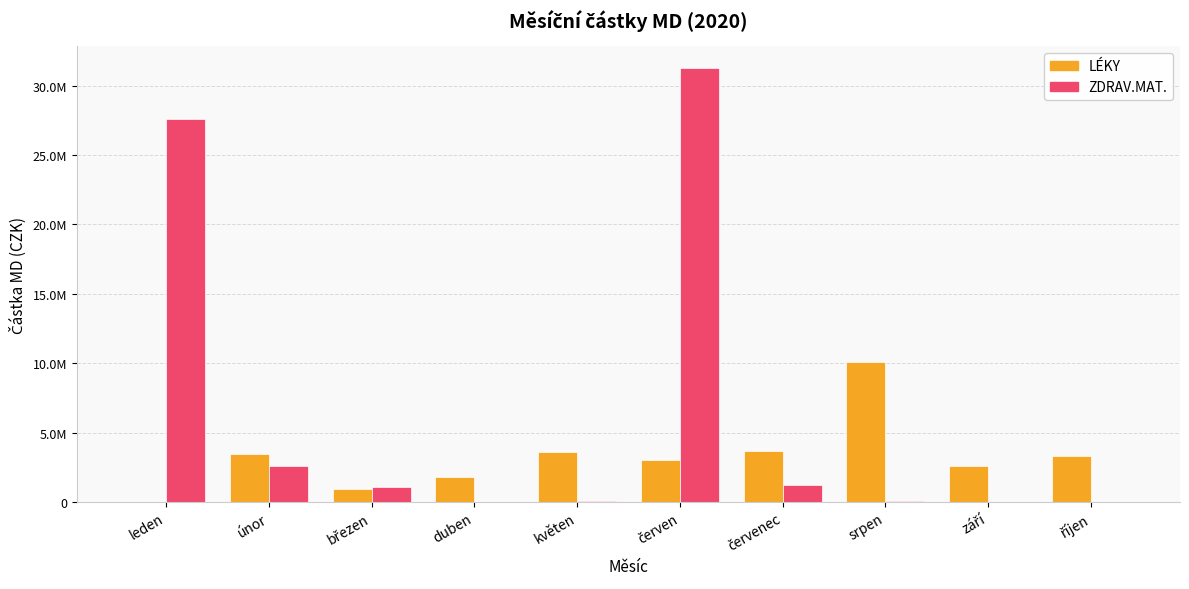

Which series changed the most between leden and únor?

ZDRAV.MAT.